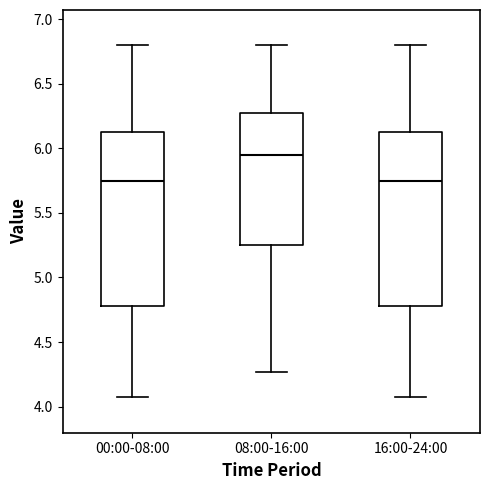

Where does the upper whisker of the box for 08:00-16:00 end on the y-axis? The values are not printed on the chart, so give them approximately, as read against the axis.

6.80